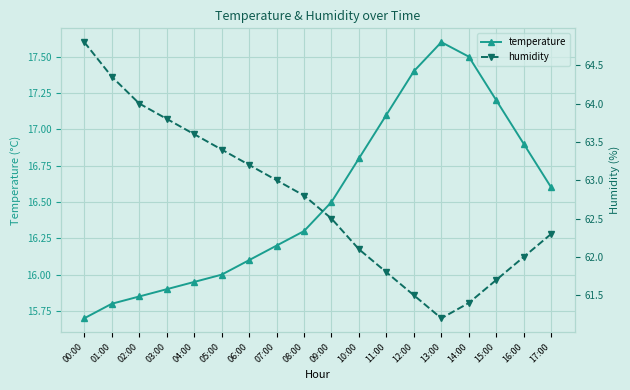

What is the sum of the temperature values at 03:00 and 00:00?

31.6